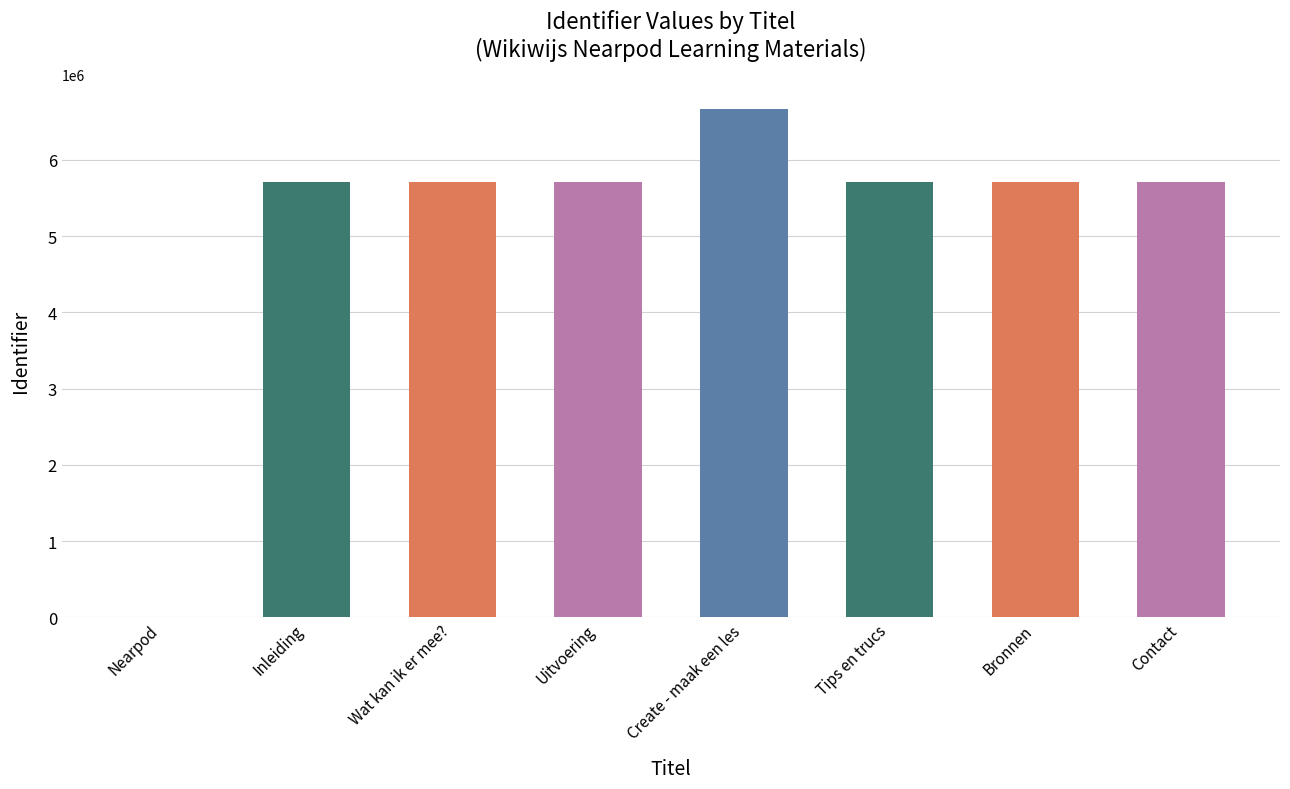

What is the approximate value at Inleiding, to the nearest 100?

5703800